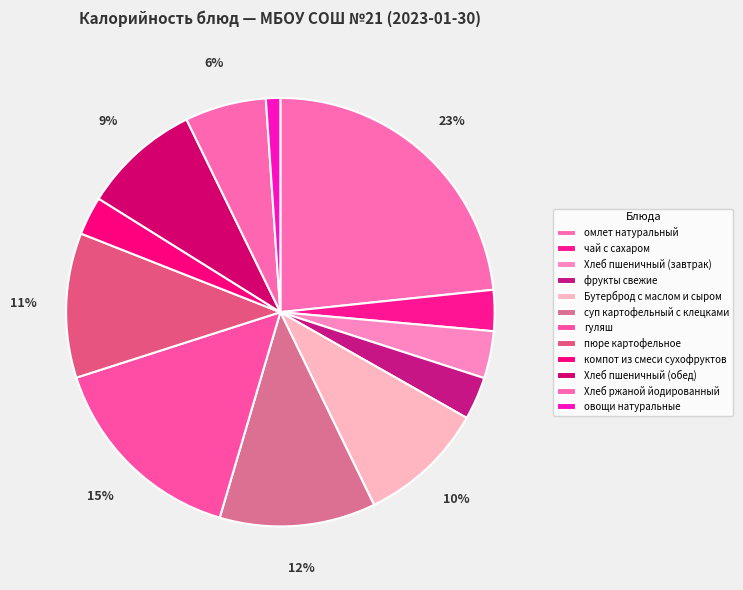

Count the number of slices in the pie.

12